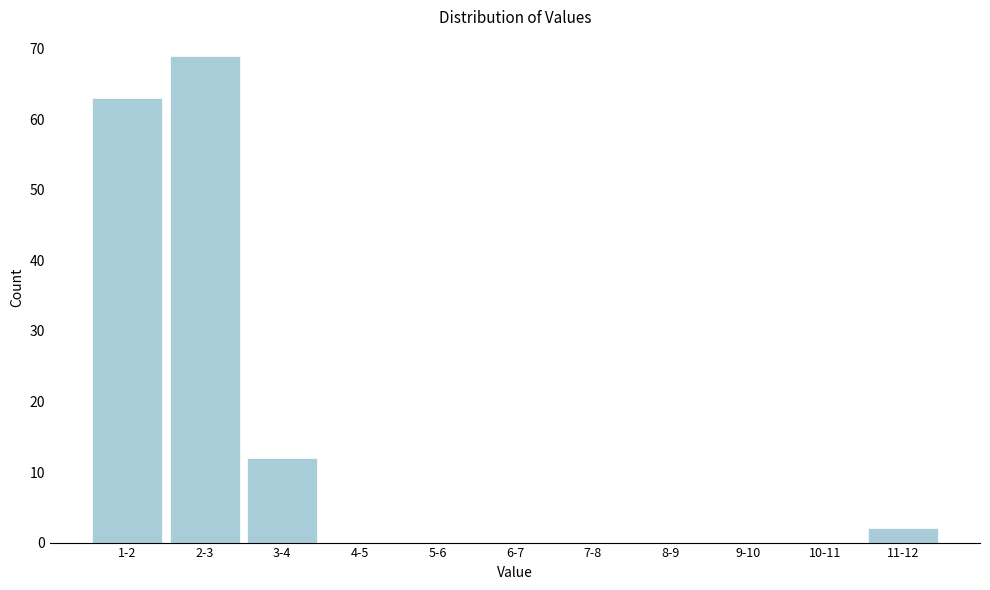

Reading left to right, what are all the values shown in this chart?

1-2=63	2-3=69	3-4=12	4-5=0	5-6=0	6-7=0	7-8=0	8-9=0	9-10=0	10-11=0	11-12=2